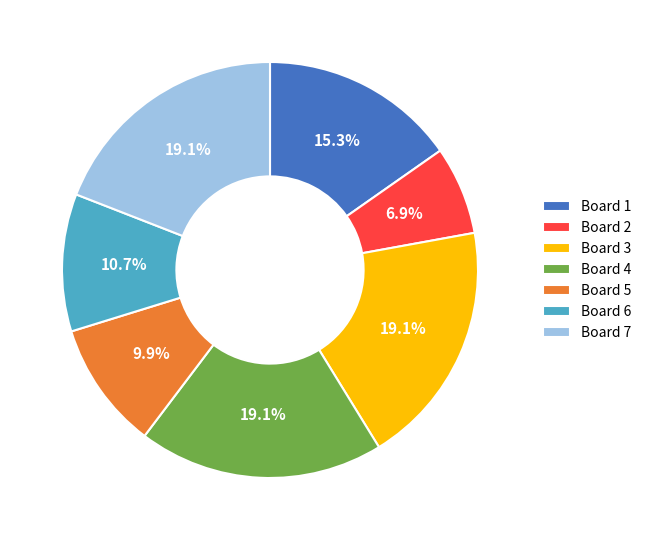

Approximately how many times larger is the value at Board 2 compared to Board 4?

0.4